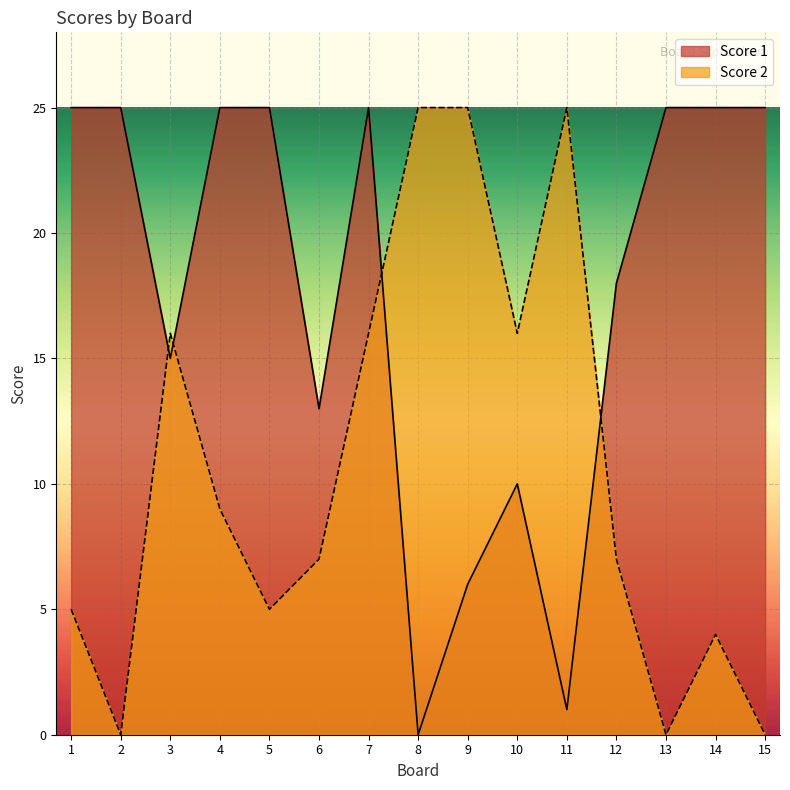

Reading left to right, extract all data points from this chart.

Score 1: 1=25	2=25	3=15	4=25	5=25	6=13	7=25	8=0	9=6	10=10	11=1	12=18	13=25	14=25	15=25
Score 2: 1=5	2=0	3=16	4=9	5=5	6=7	7=16	8=25	9=25	10=16	11=25	12=7	13=0	14=4	15=0